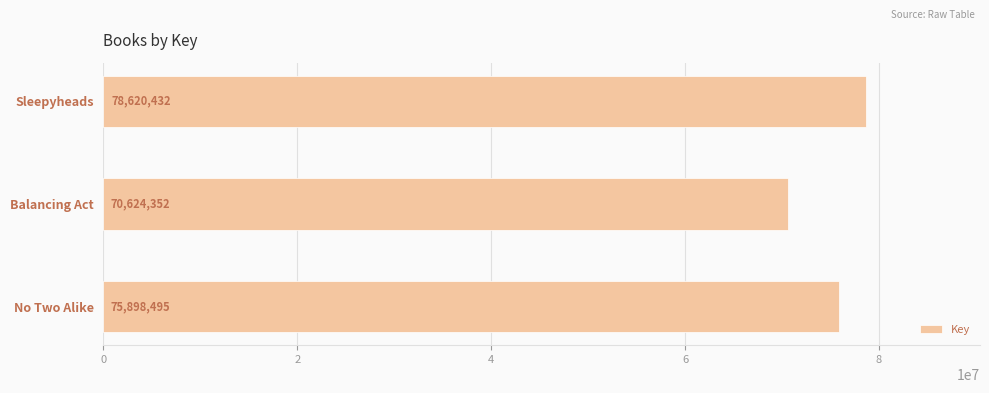

What is the difference between the maximum and minimum values?

7996080